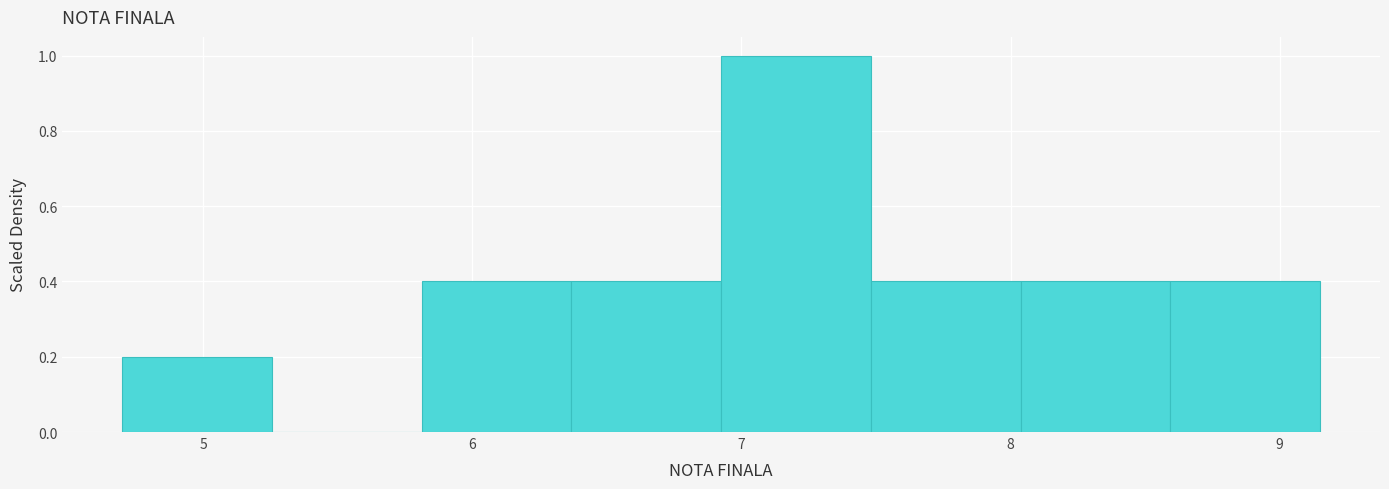

Over which range of the x-axis is the bar tallest?

6.9 to 7.5